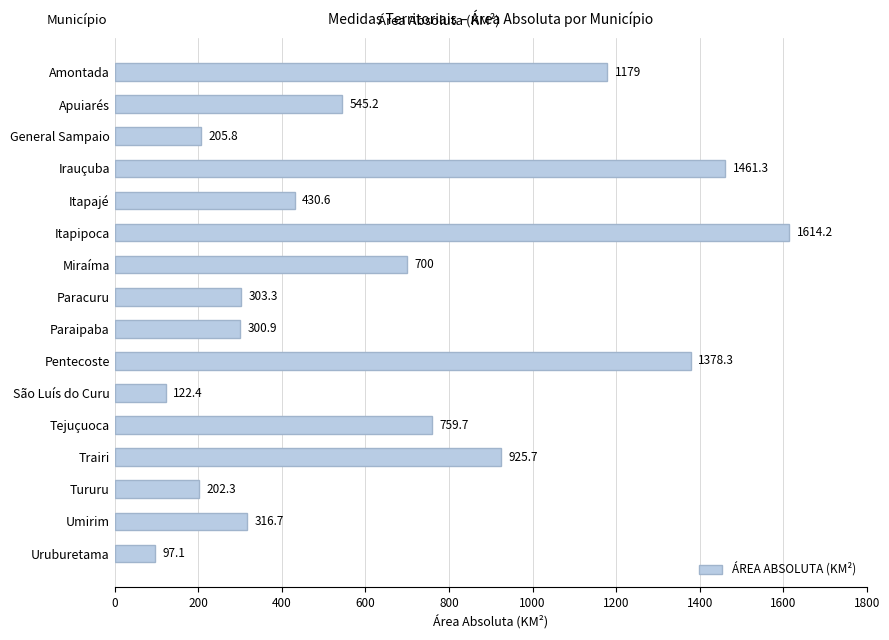

Reading top to bottom, extract all data points from this chart.

1179.0	545.2	205.8	1461.3	430.6	1614.2	700.0	303.3	300.9	1378.3	122.4	759.7	925.7	202.3	316.7	97.1